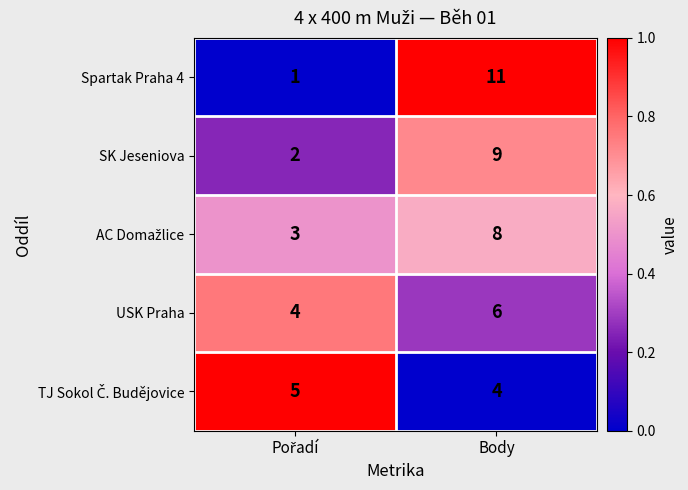

What is the difference between the highest and lowest values at Body?

7